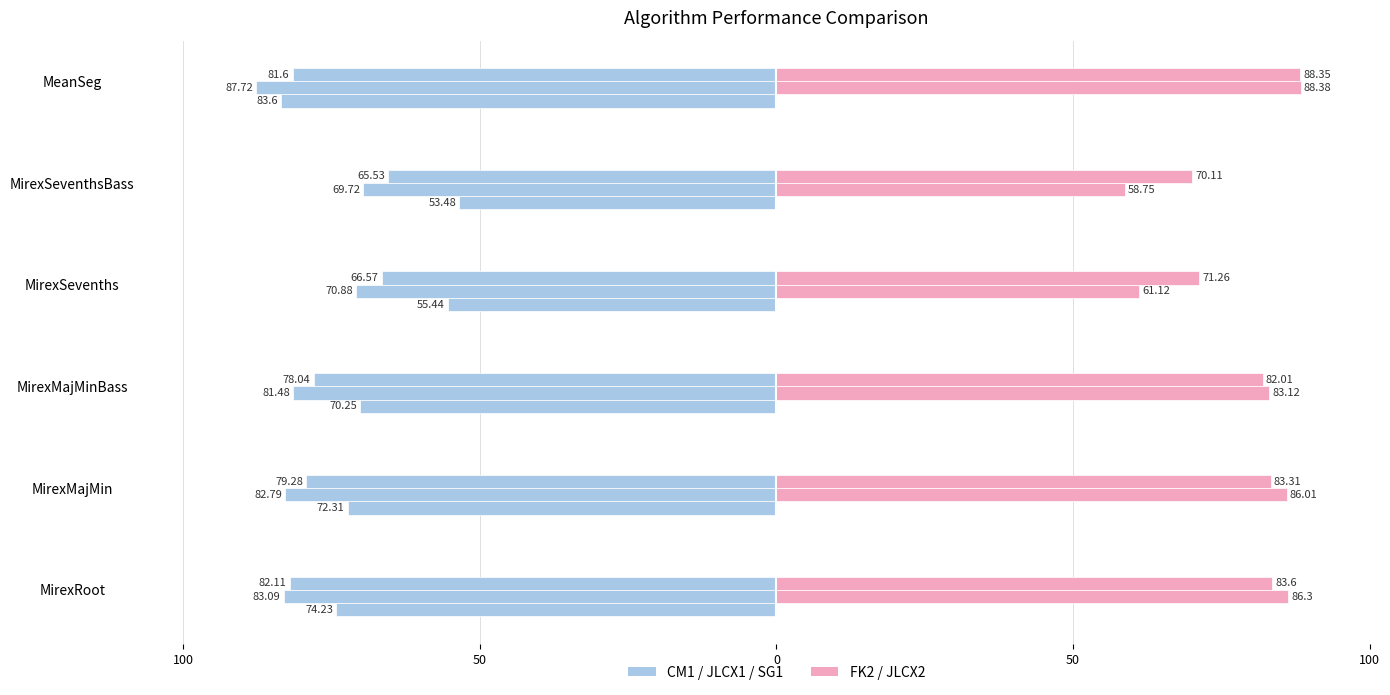

Which series has the widest spread of values?

CM1